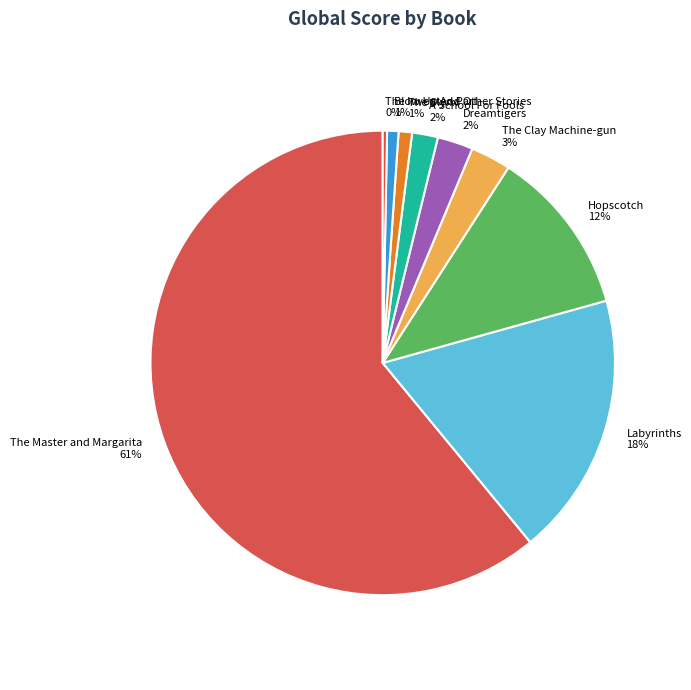

Do Labyrinths and The Invented Part together represent more than half of the pie?

No